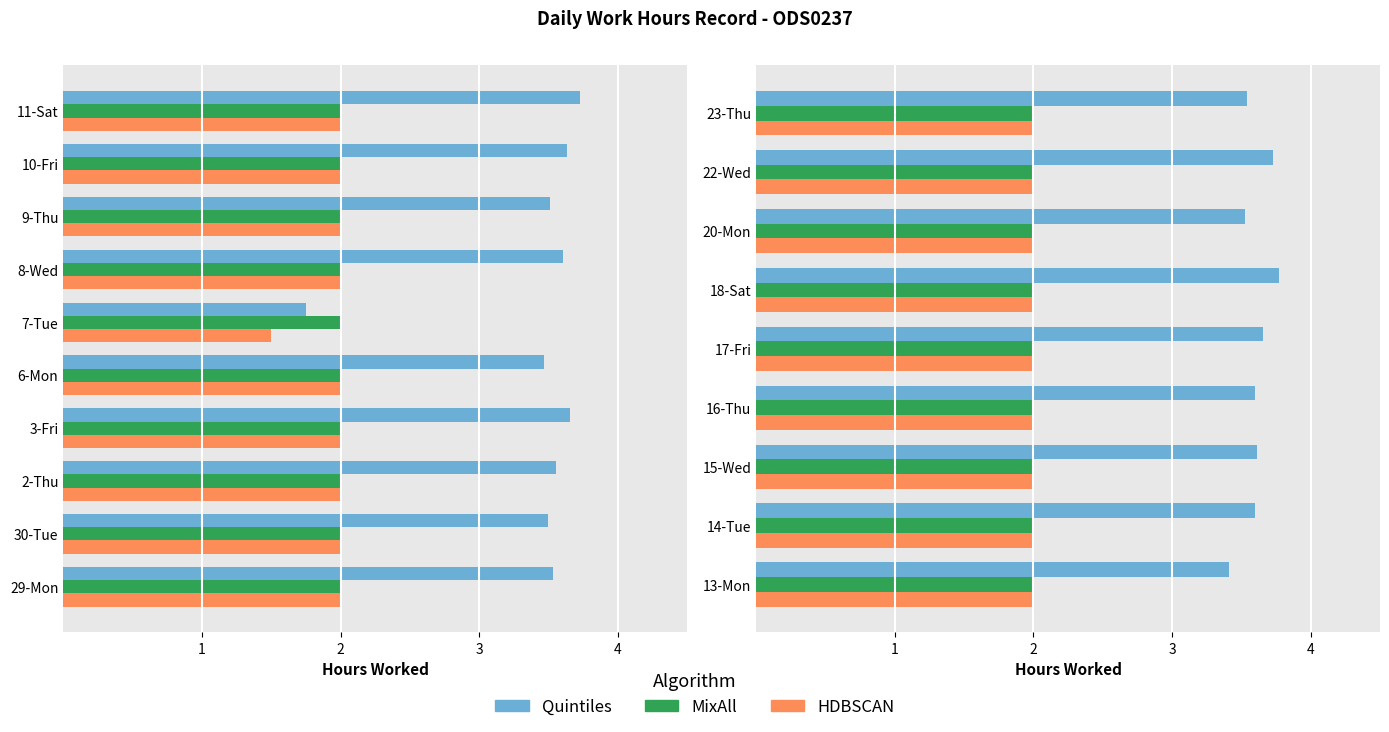

Rank the series by their maximum value, from highest to lowest.

Quintiles, MixAll, HDBSCAN